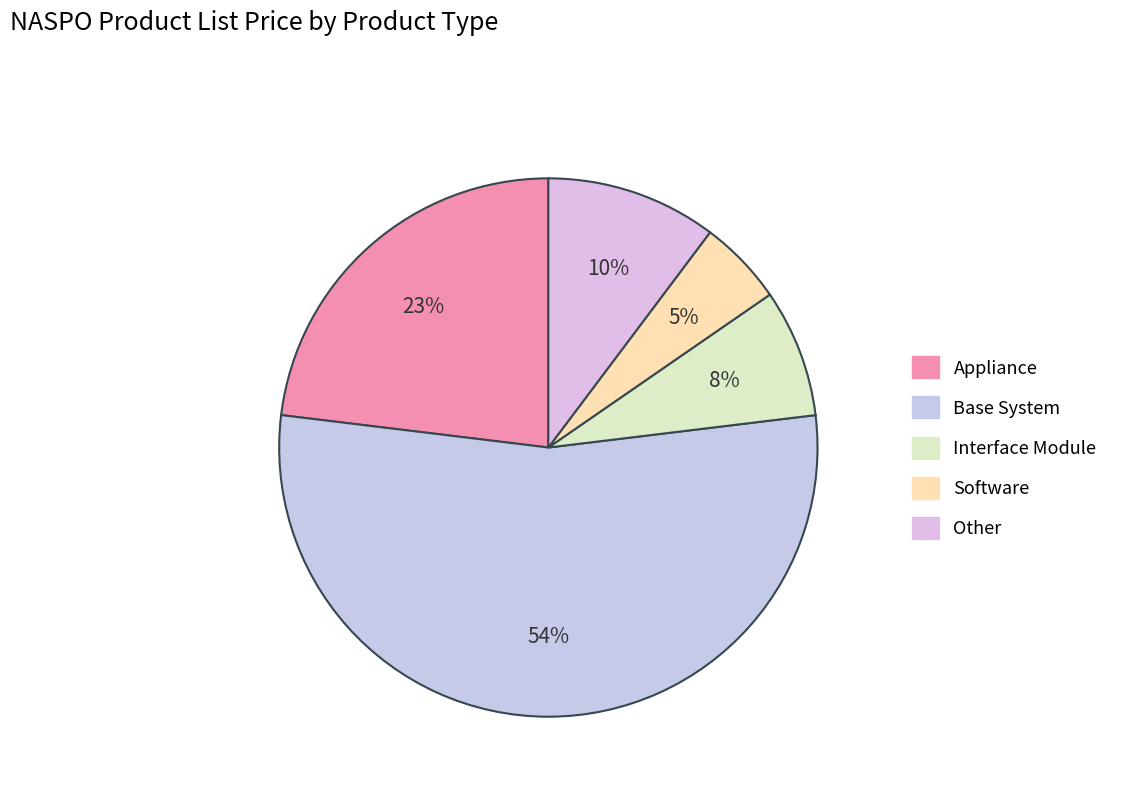

Count the number of slices in the pie.

5